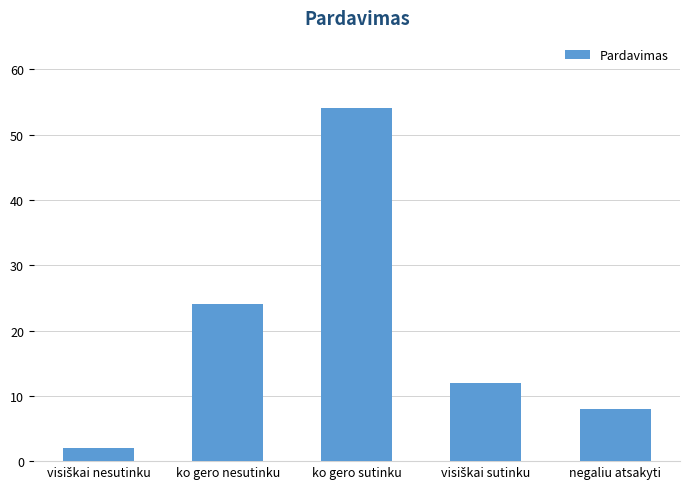

At which category does the chart reach its peak across all series?

ko gero sutinku